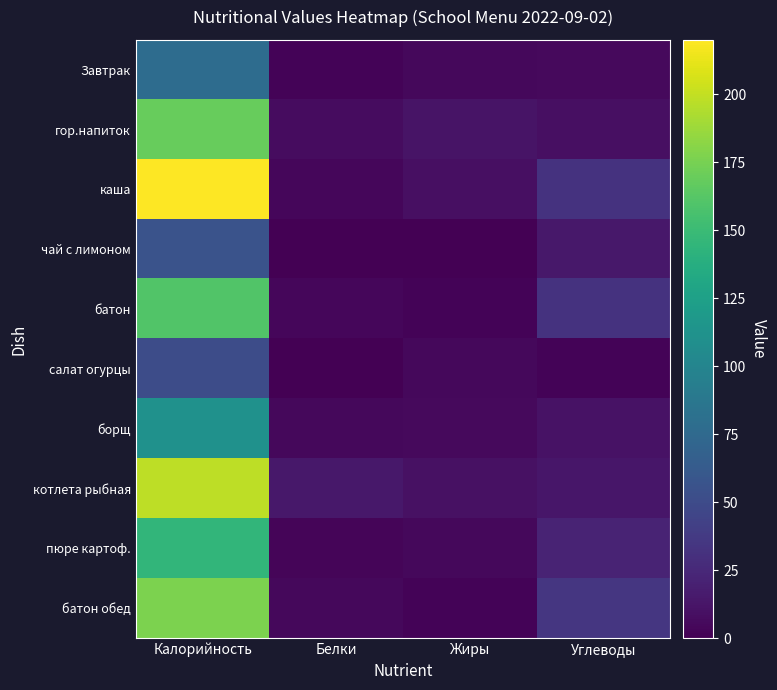

Reading left to right, extract all data points from this chart.

Завтрак: Калорийность=78	Белки=2	Жиры=5	Углеводы=6
гор.напиток: Калорийность=169	Белки=7	Жиры=12	Углеводы=9
каша: Калорийность=220	Белки=4	Жиры=9	Углеводы=32
чай с лимоном: Калорийность=56	Белки=0	Жиры=0	Углеводы=14
батон: Калорийность=160	Белки=4	Жиры=2	Углеводы=32
салат огурцы: Калорийность=51	Белки=0	Жиры=5	Углеводы=2
борщ: Калорийность=111	Белки=5	Жиры=6	Углеводы=11
котлета рыбная: Калорийность=198	Белки=14	Жиры=10	Углеводы=13
пюре картоф.: Калорийность=145	Белки=3	Жиры=5	Углеводы=22
батон обед: Калорийность=177	Белки=5	Жиры=2	Углеводы=35